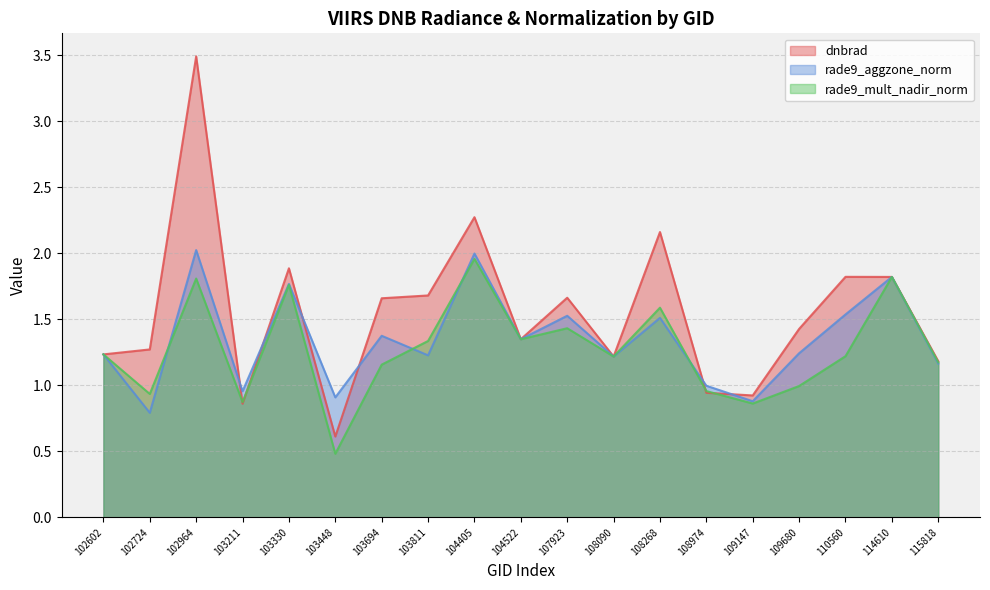

What is the difference between the highest and lowest values at 104405?

0.3